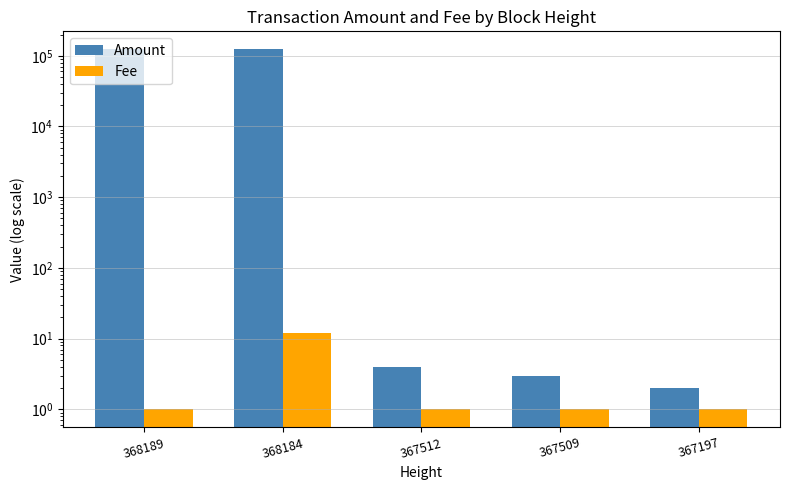

Which series has the largest total across all categories?

Amount